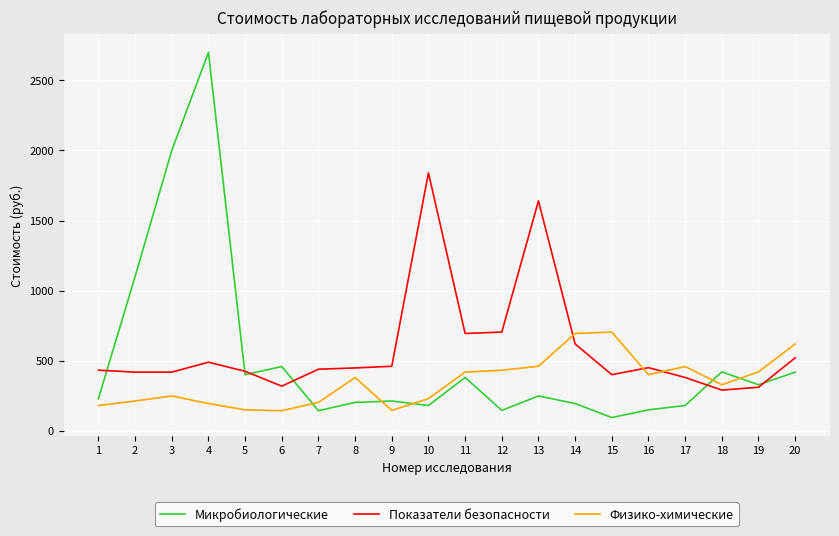

Which series has the widest spread of values?

Микробиологические